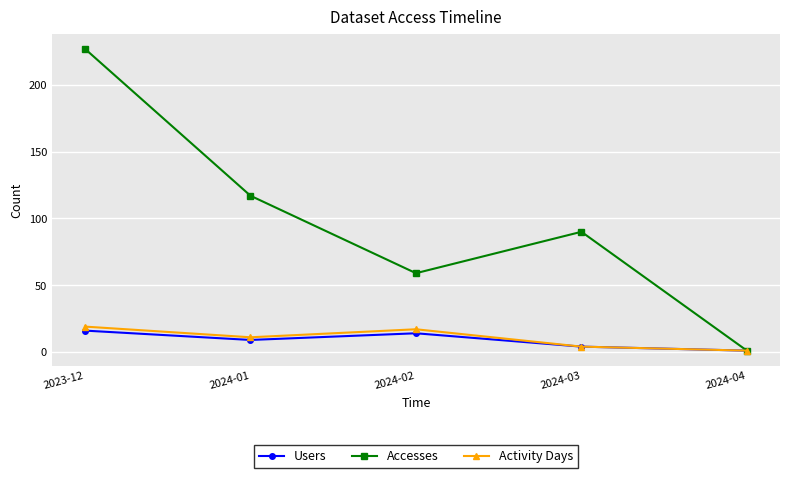

Which series has the largest range (max minus min)?

Accesses